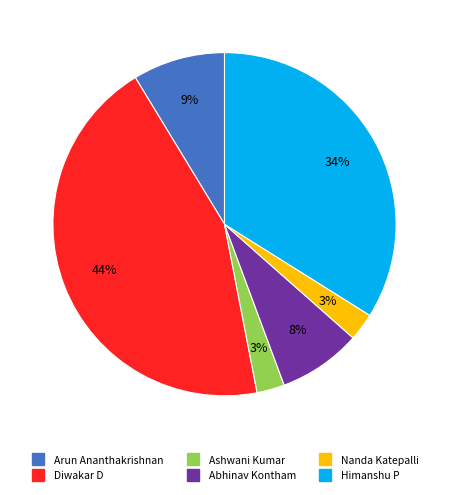

To the nearest percent, what is the average slice percentage?

17%